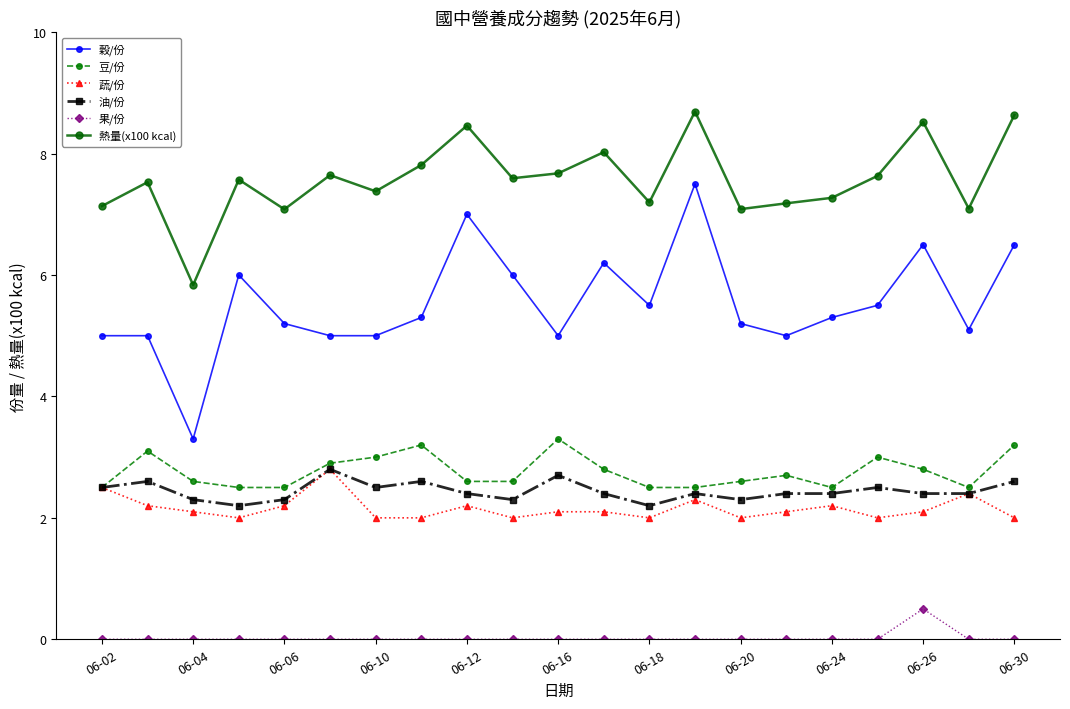

What is the average value of the 穀/份 series?

5.5